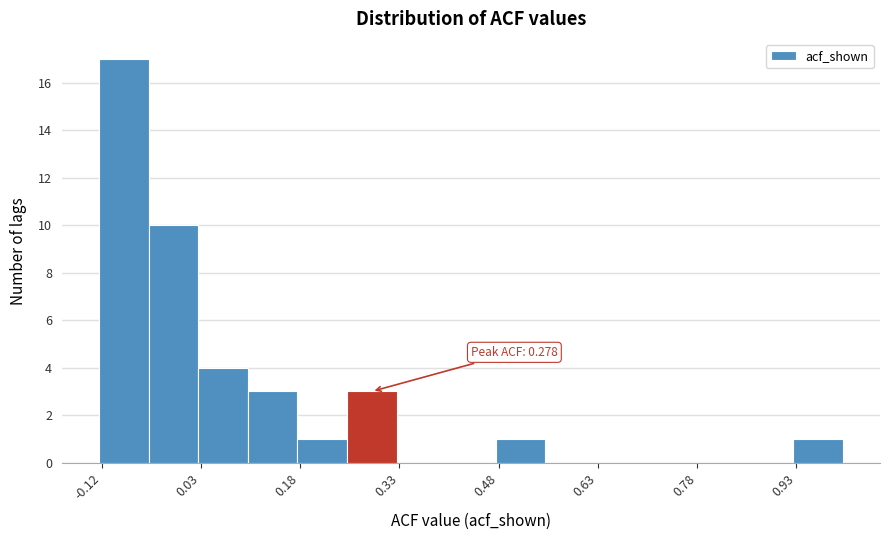

Read against the x-axis, roughly where is the centre of the tallest bar?

-0.08